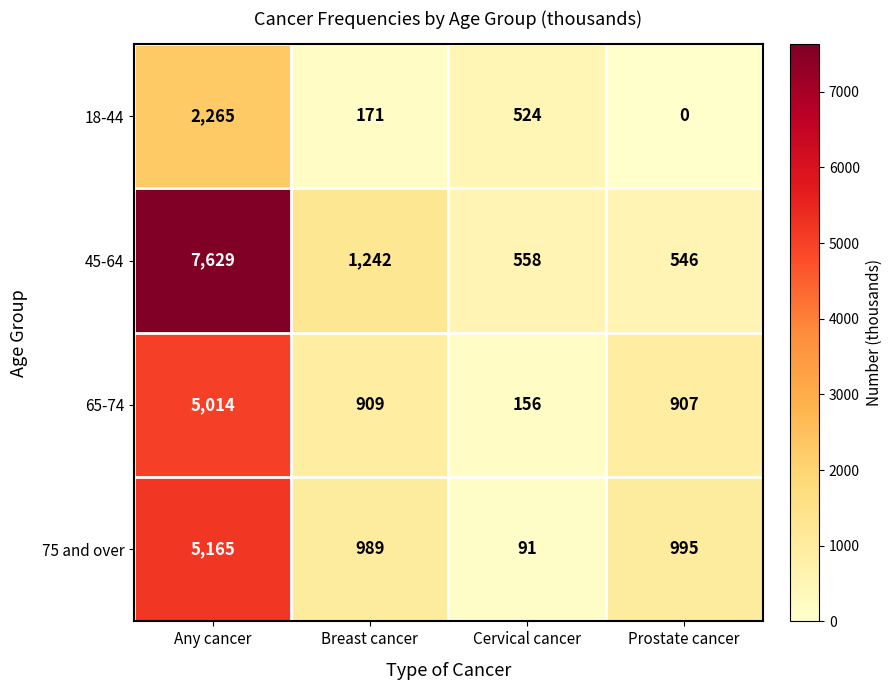

Is it true that 75 and over equals 5165 at Any cancer?

True